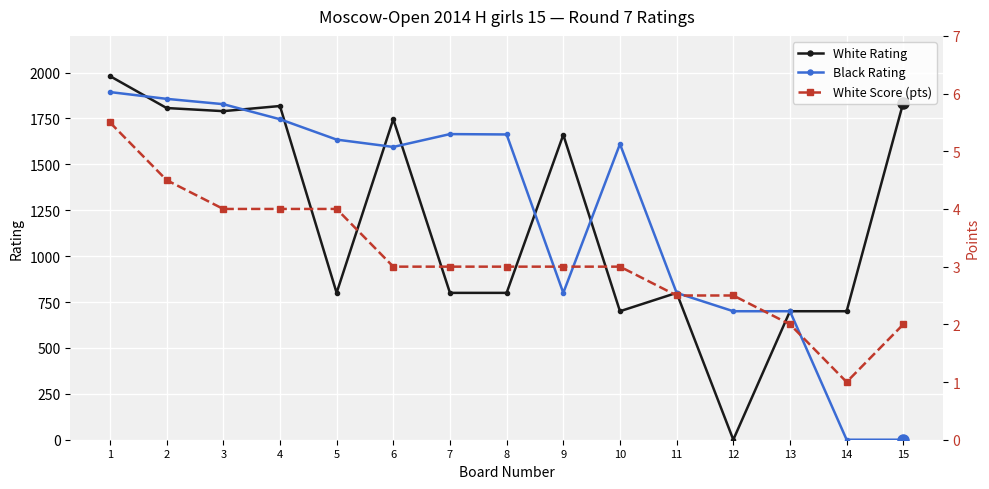

At which label does White Score (pts) first exceed 3?

1